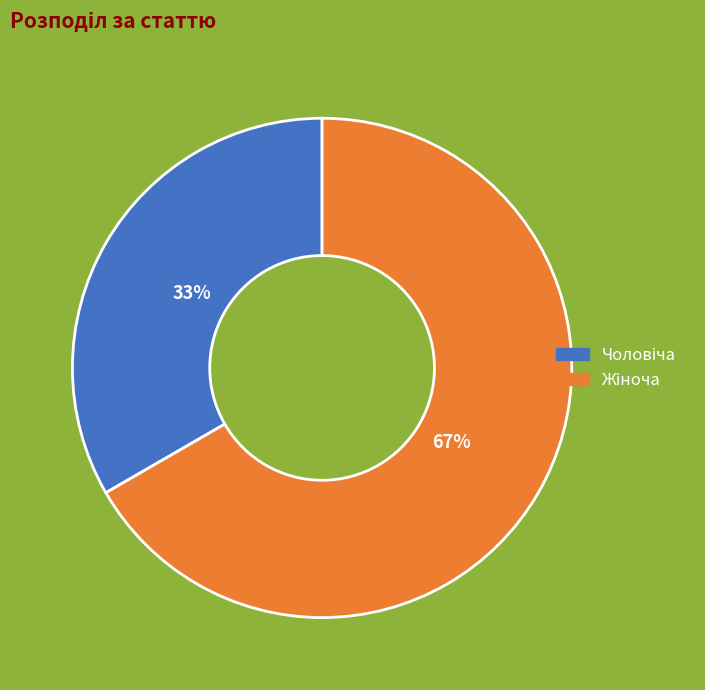

To the nearest percent, what is the average slice percentage?

50%